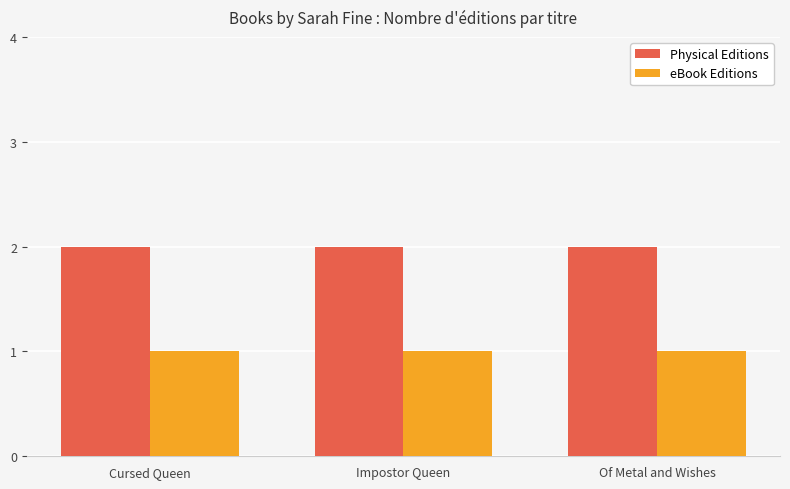

The value of Physical Editions at Cursed Queen is 1. True or false?

False